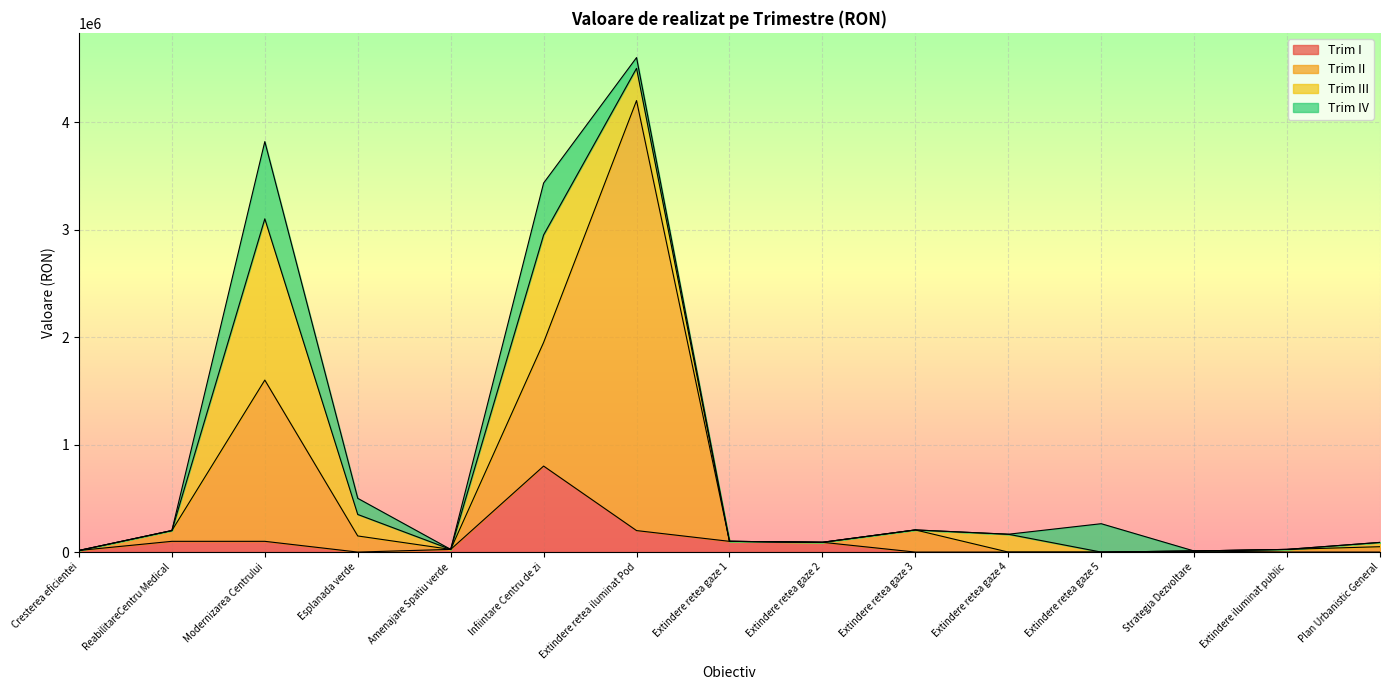

What is the difference between the second highest and second lowest values in the Trim I series?

200000